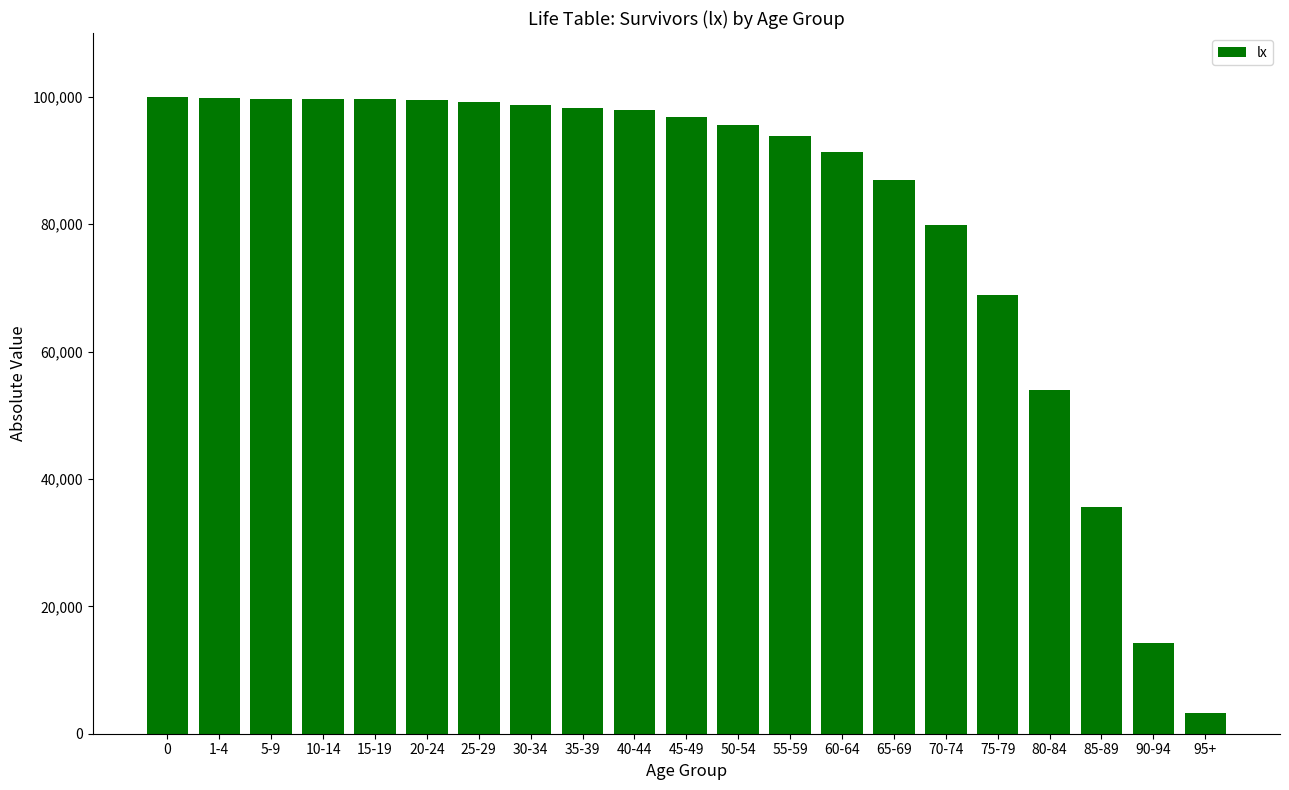

Which category has the lowest value across all series?

95+